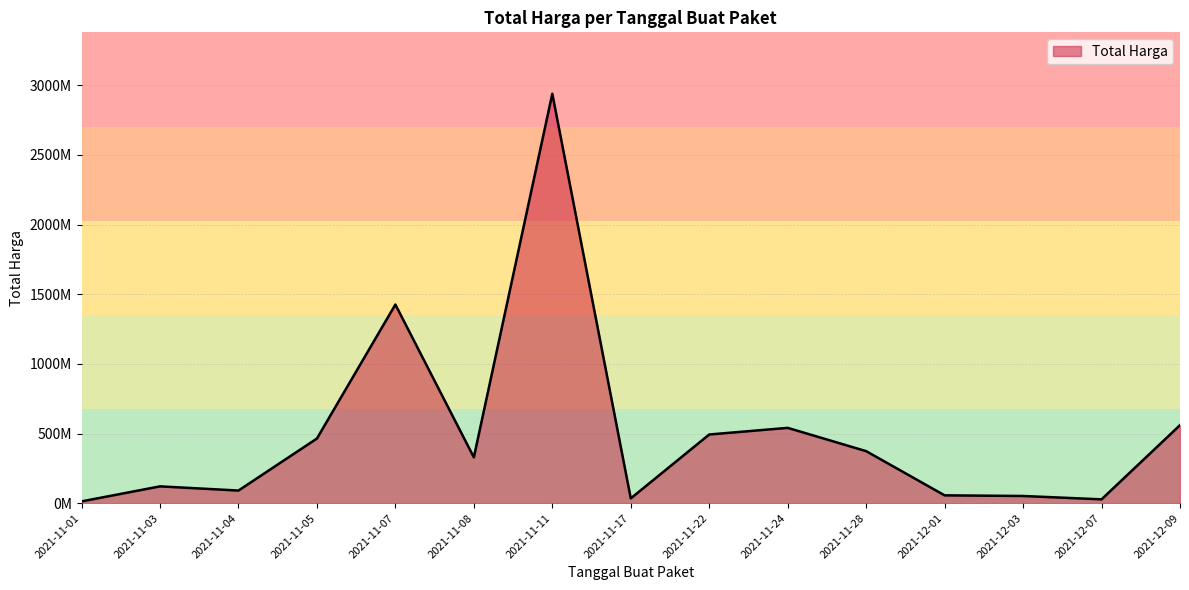

The value at 2021-11-03 is 6760698. True or false?

False